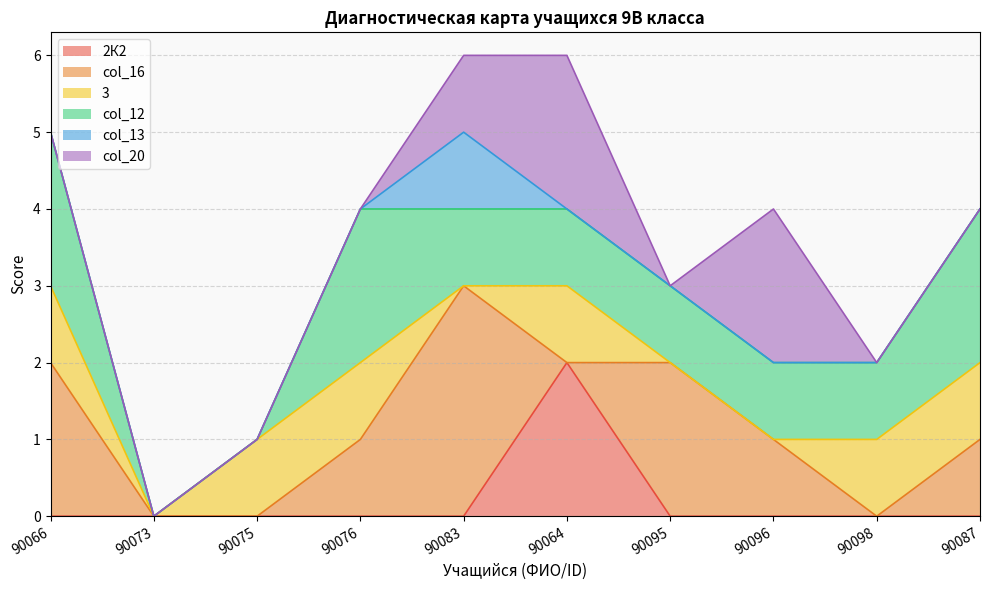

Which series has the largest total across all categories?

col_12